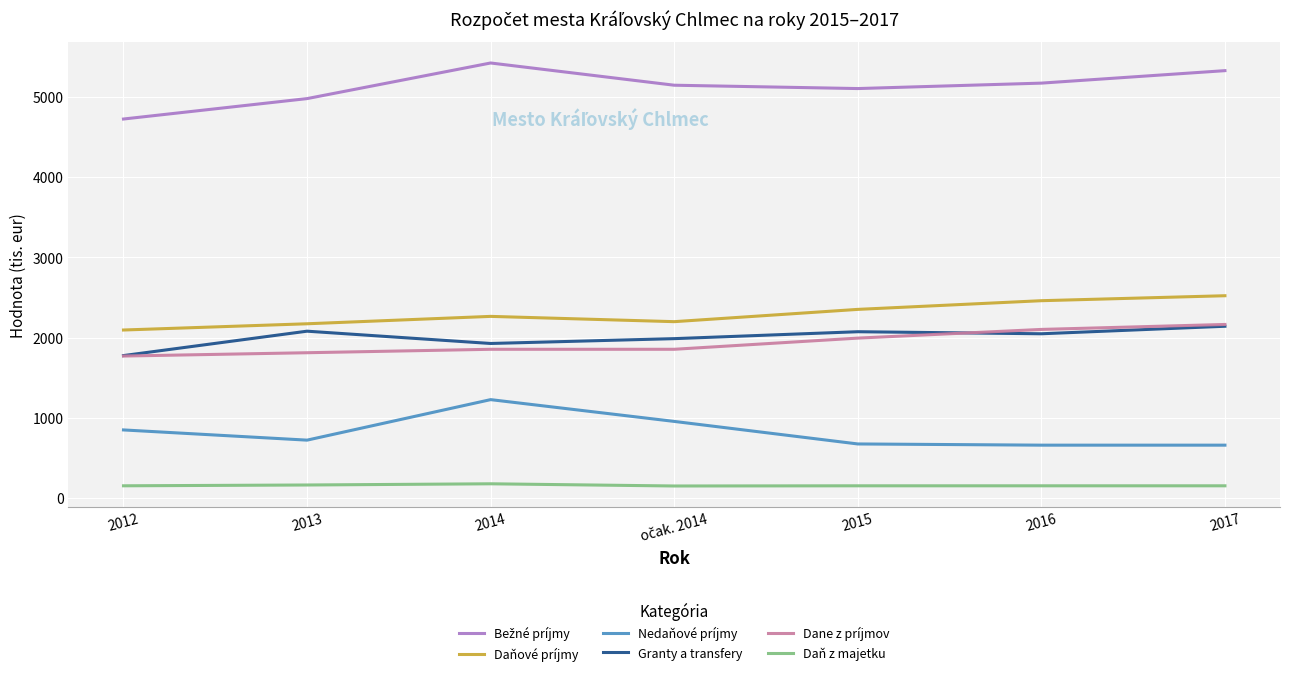

True or false: Granty a transfery has a value of 2048.1 at 2016.

True